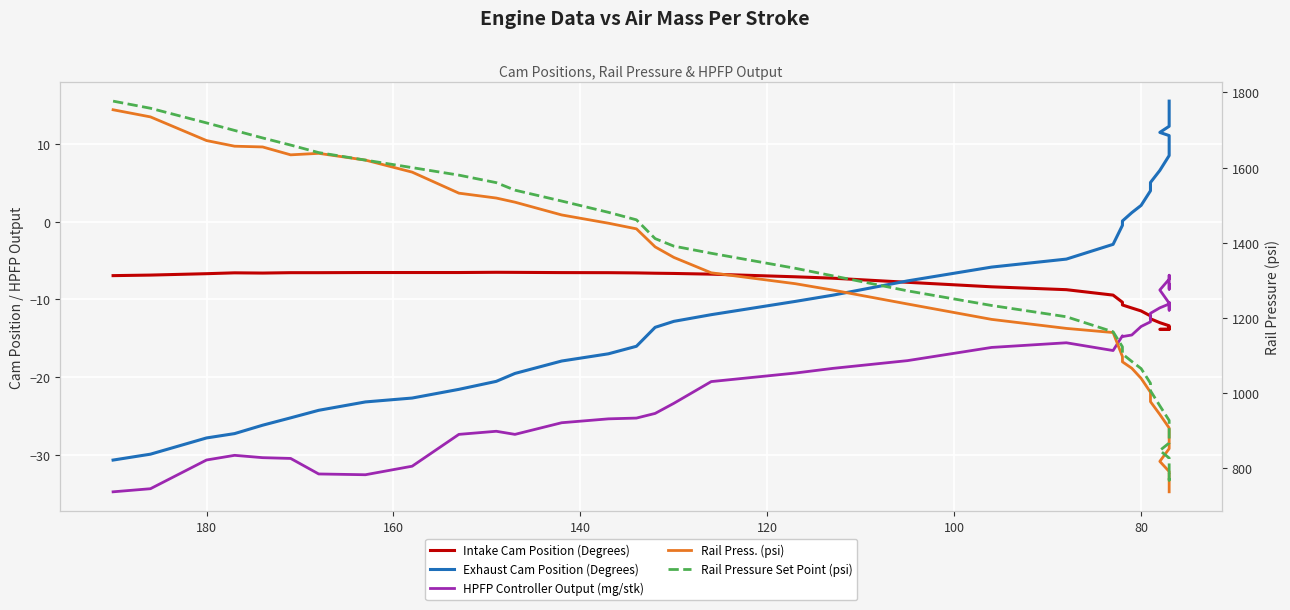

How many values in the Exhaust Cam Position (Degrees) series are below -7?

21